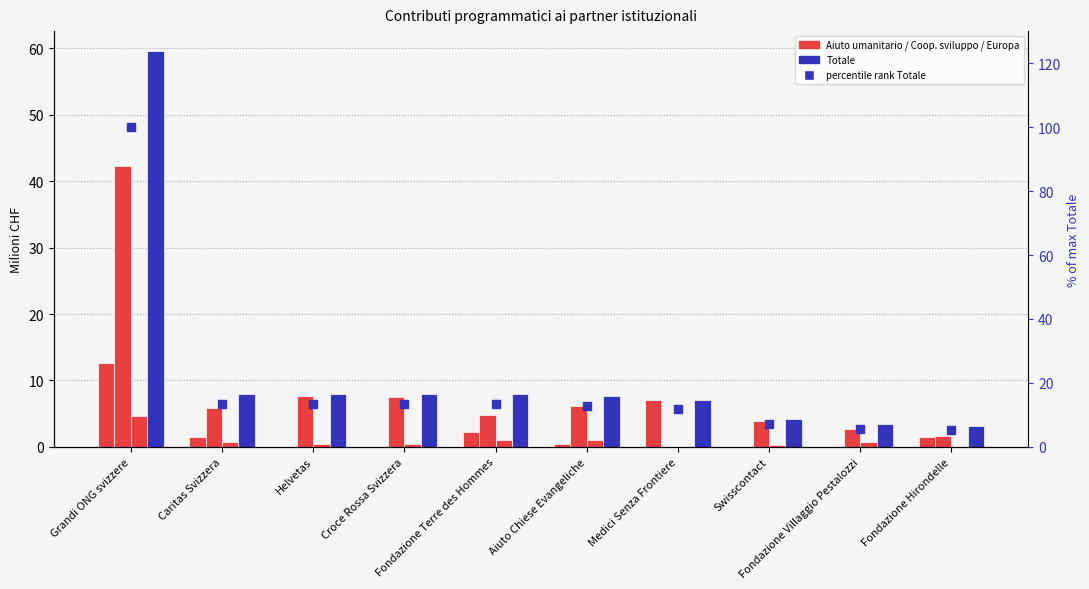

Which series has the largest total across all categories?

percentile rank (Totale)